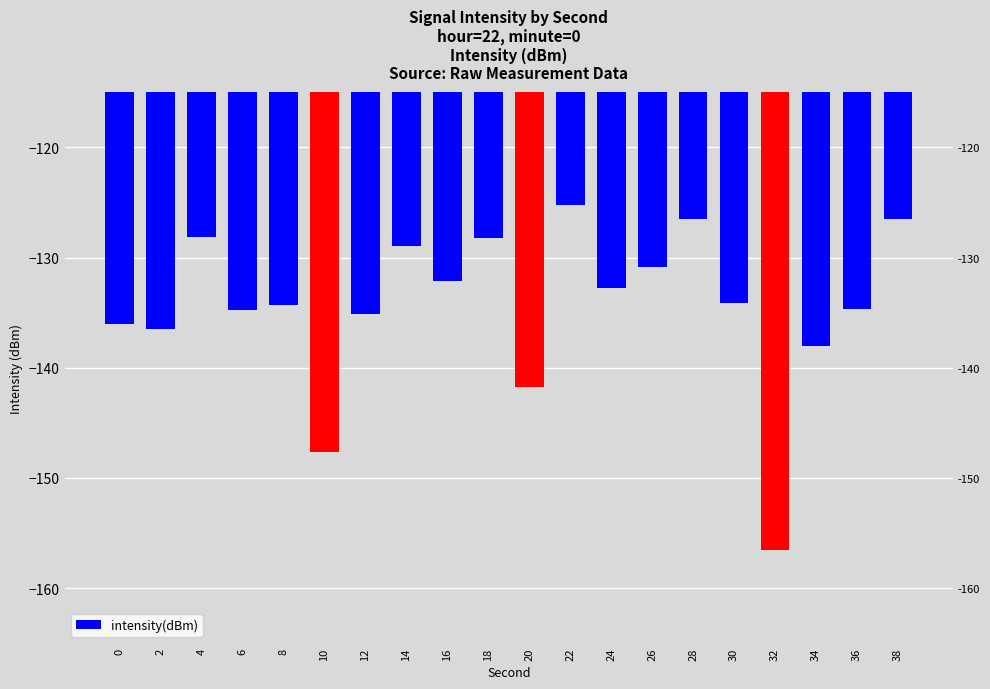

What is the average value?

-134.4